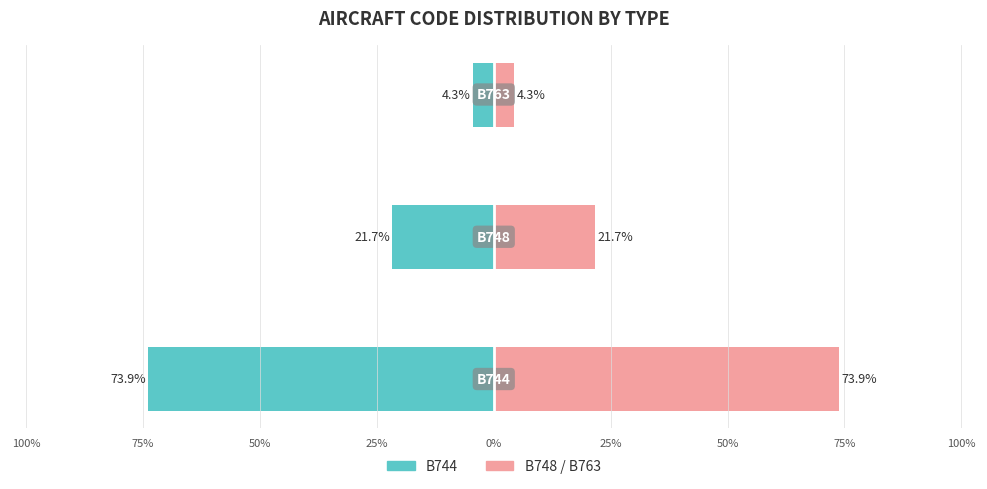

Count the number of categories in the chart.

3